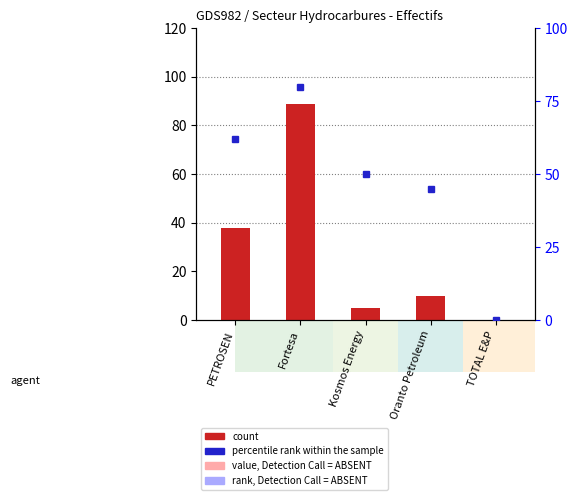

Is it true that the value at Kosmos Energy is 8?

False